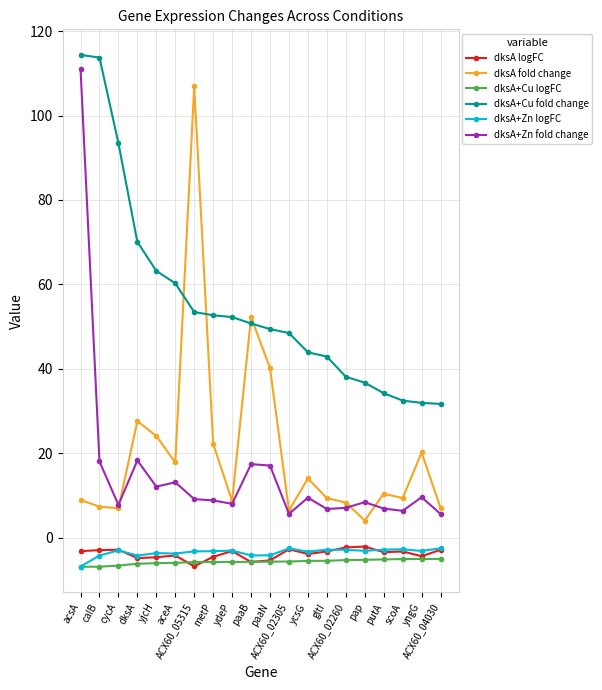

True or false: dksA logFC and dksA+Zn fold change intersect in this chart.

False